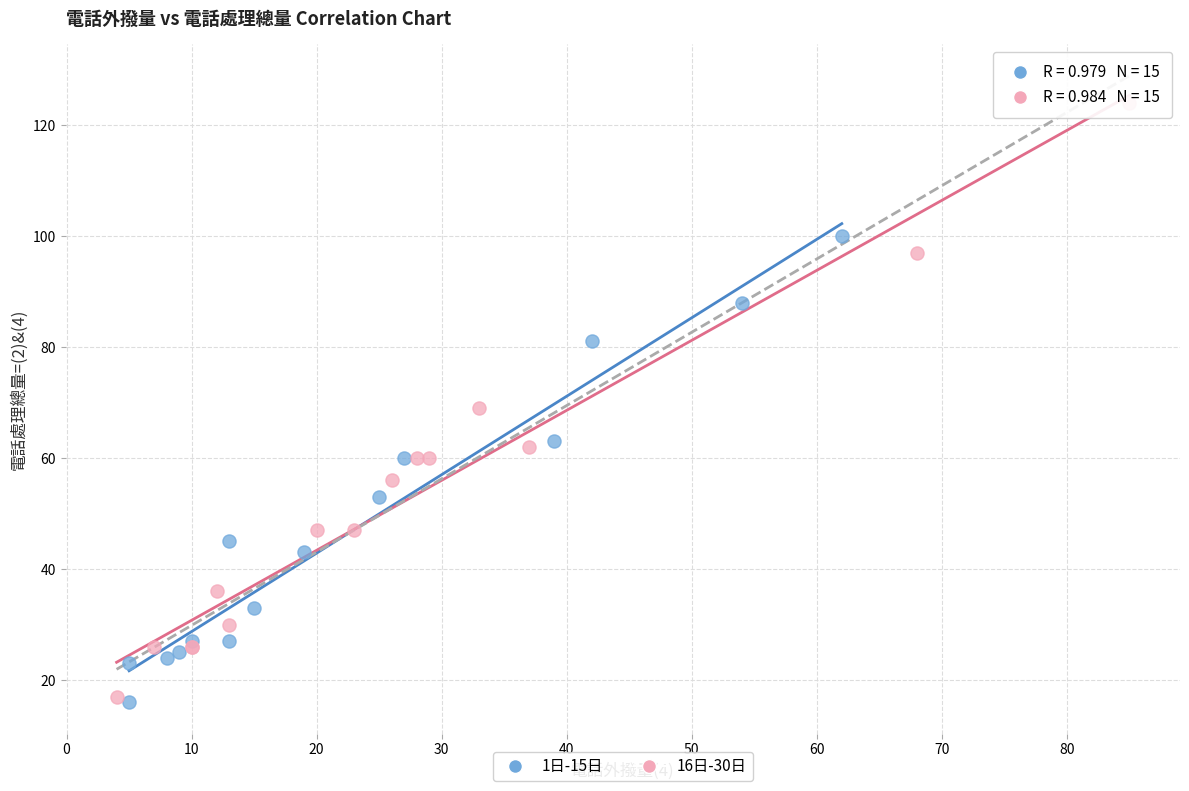

Which series has the largest Y range (max minus min)?

16日-30日